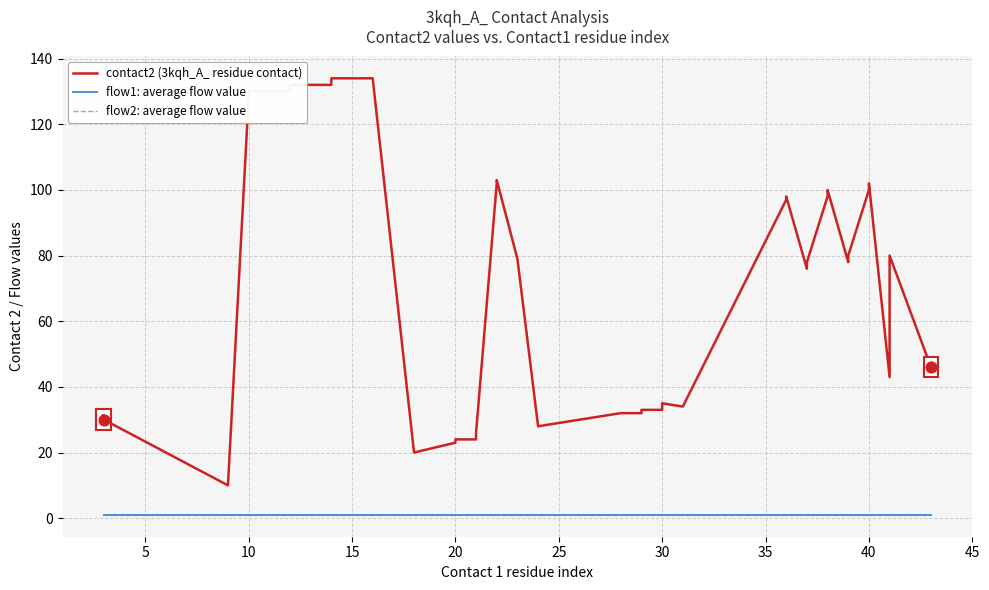

Which series has the largest total across all categories?

contact2 (3kqh_A_ residue contact)